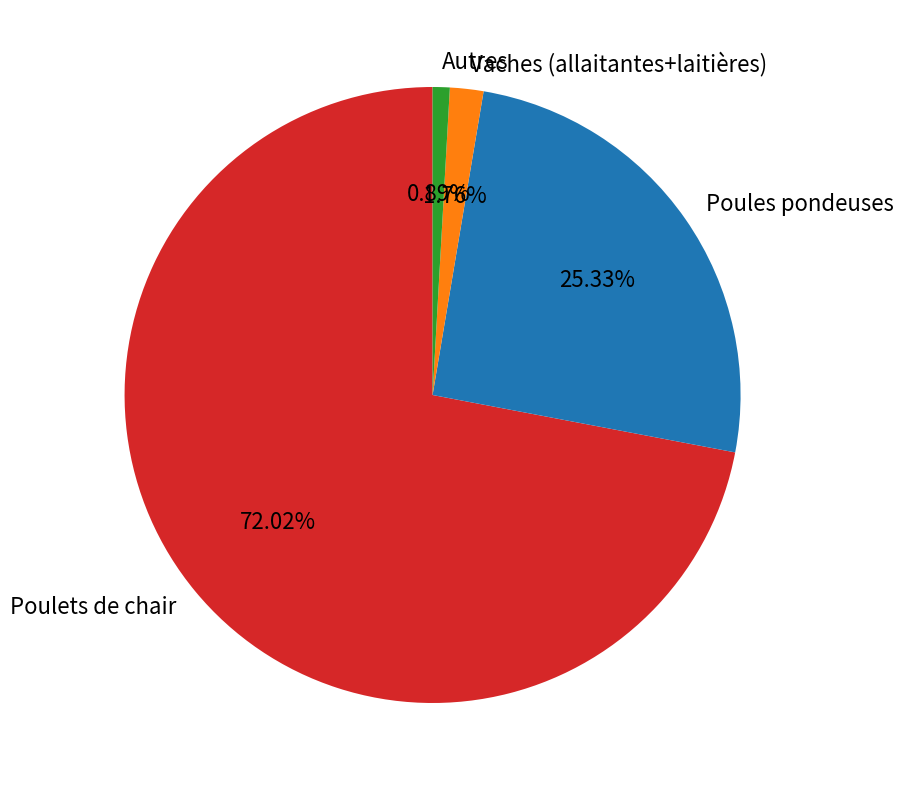

Which category accounts for the majority?

Poulets de chair